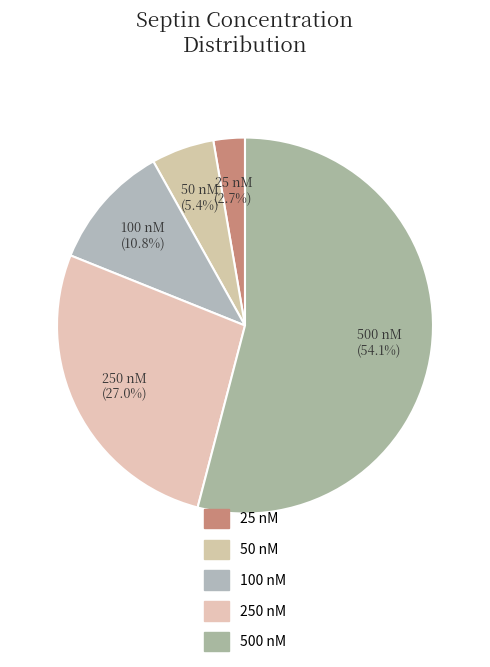

Count the number of slices in the pie.

5